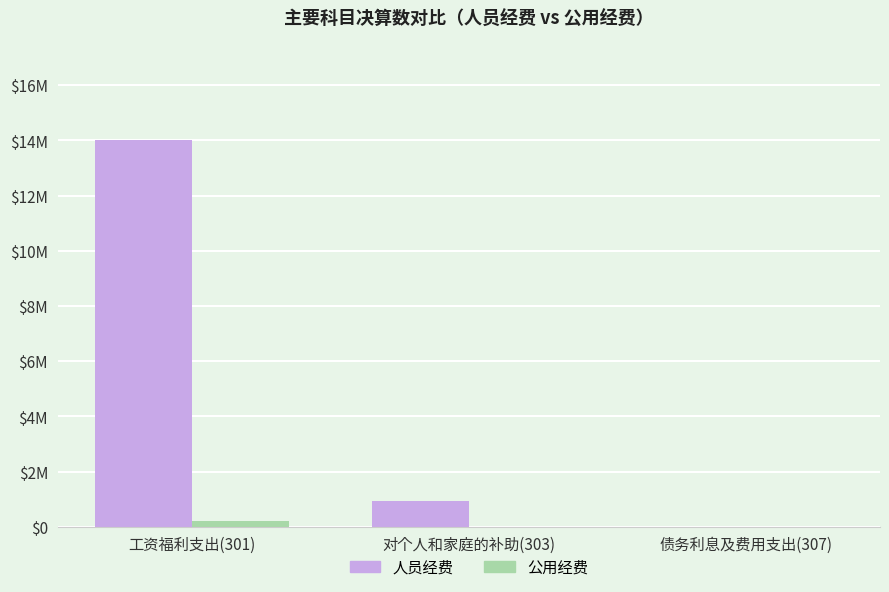

What is the highest value of the 人员经费 series?

14003273.7